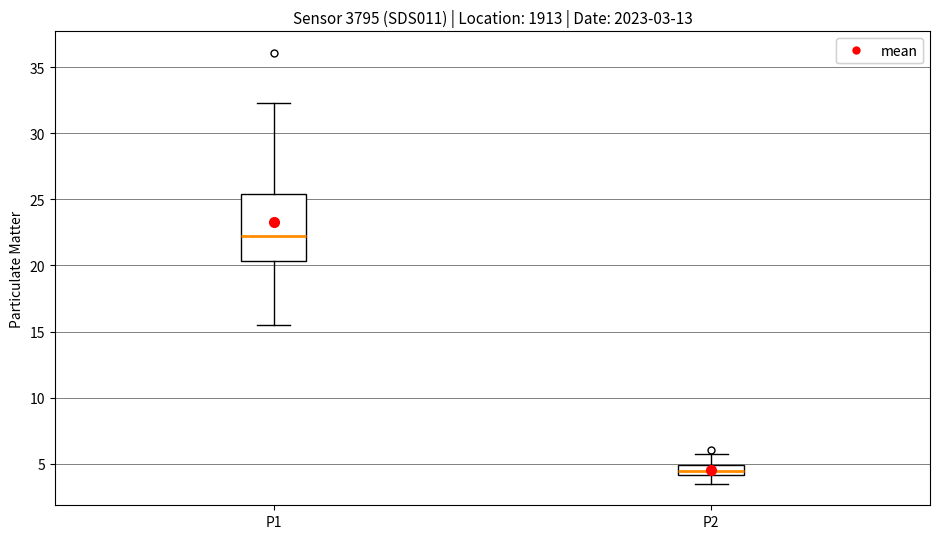

Which box's median line is the lowest?

P2